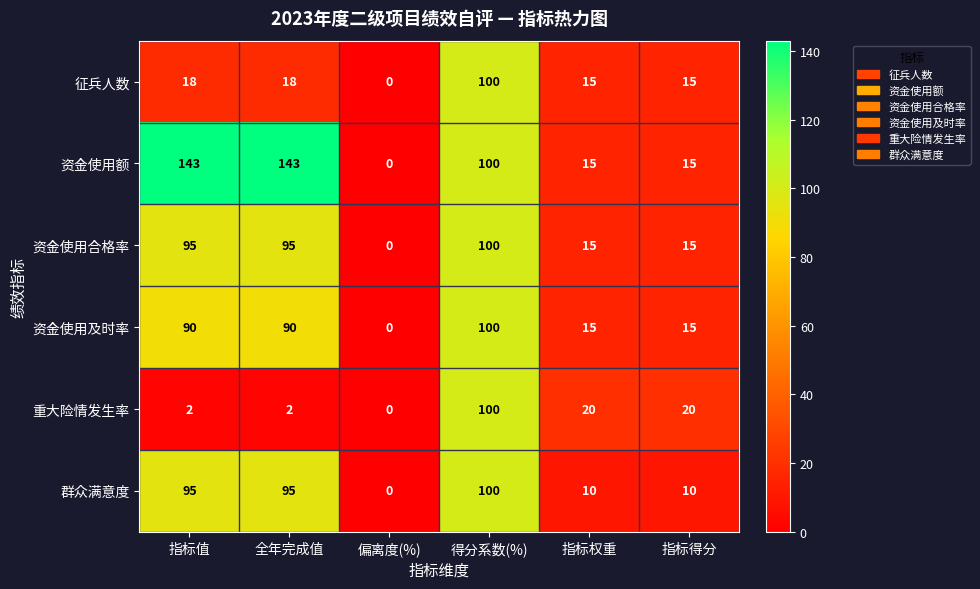

What is the difference between the second highest and second lowest values in the 征兵人数 series?

3